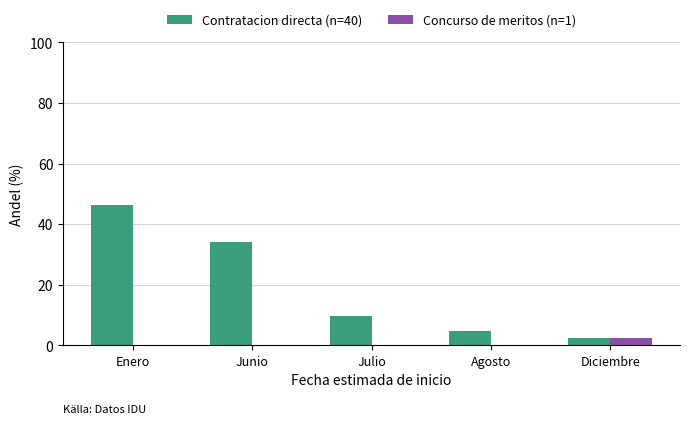

The Contratacion directa (n=40) series shows 34.1 at Junio. True or false?

True